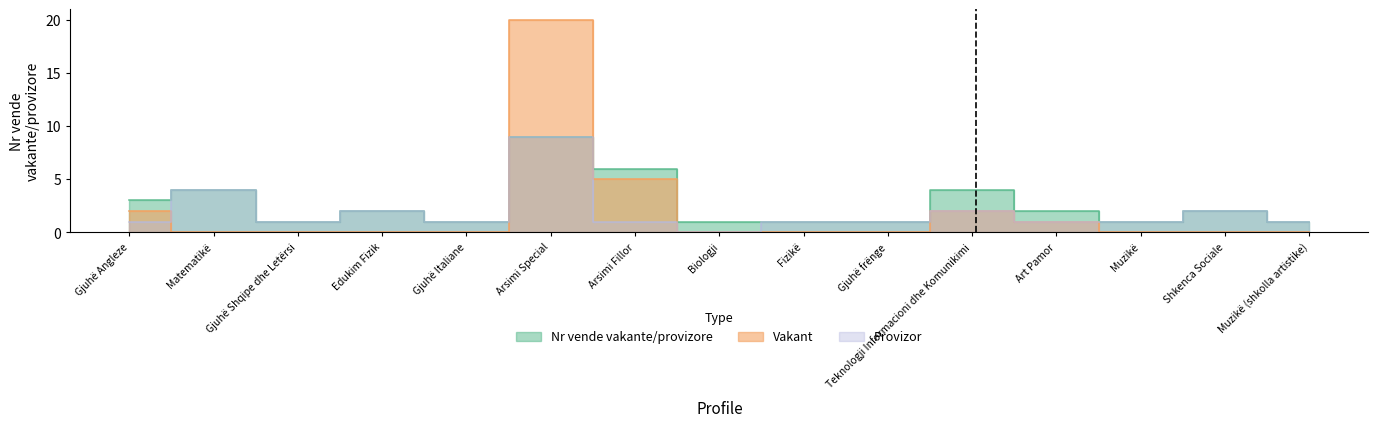

Rank the series by their maximum value, from highest to lowest.

Vakant, Nr vende vakante/provizore, Provizor